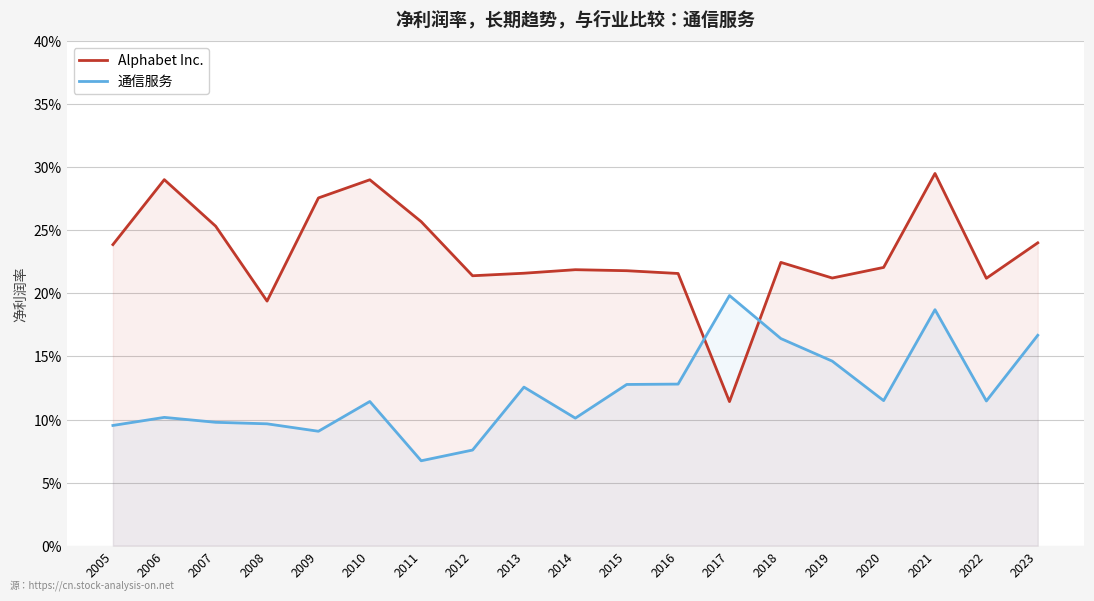

What is the difference between the maximum and second lowest values in the Alphabet Inc. series?

0.1